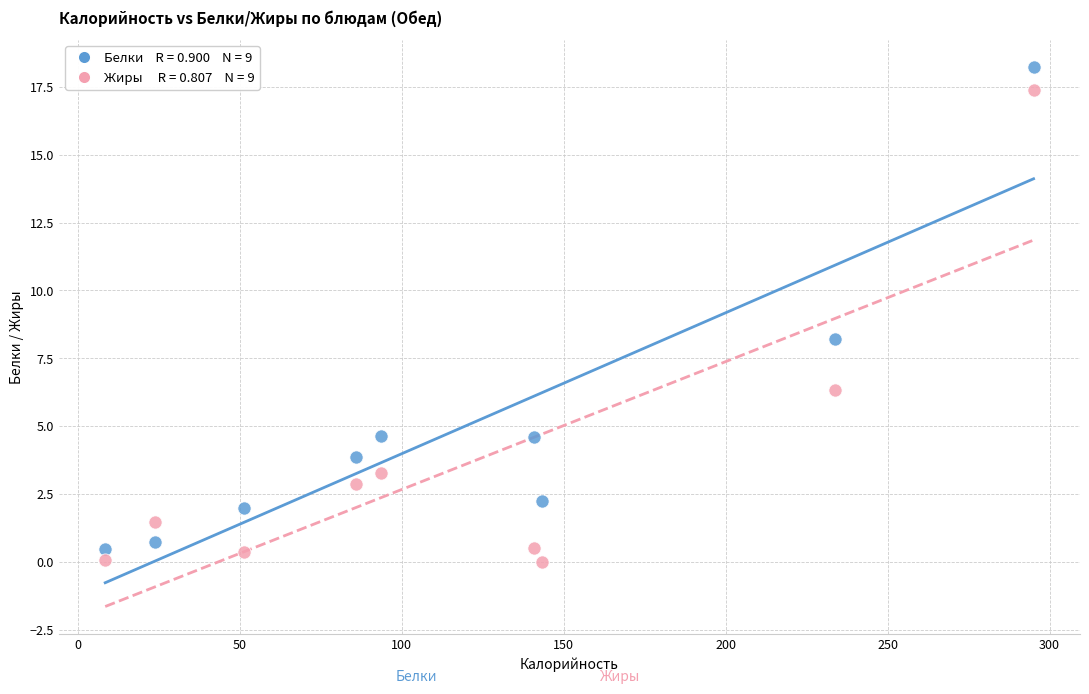

Across all series, what Y value is closest to 9?

8.2